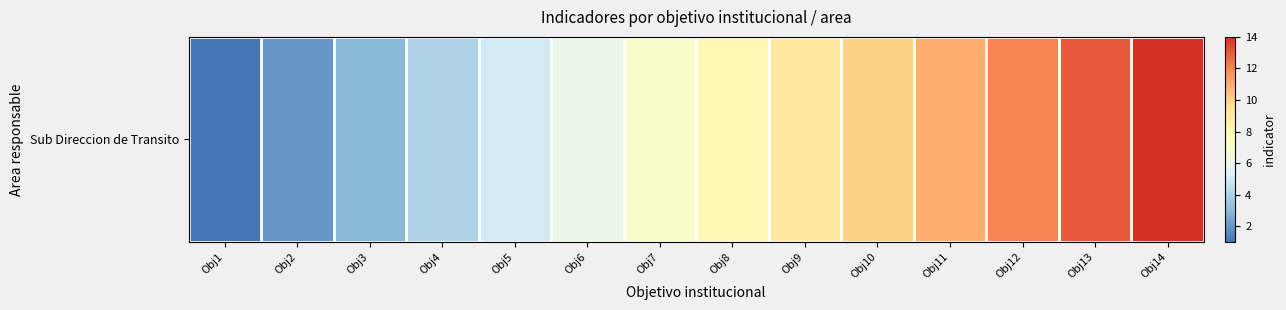

At which label does the data first exceed 8?

Obj9